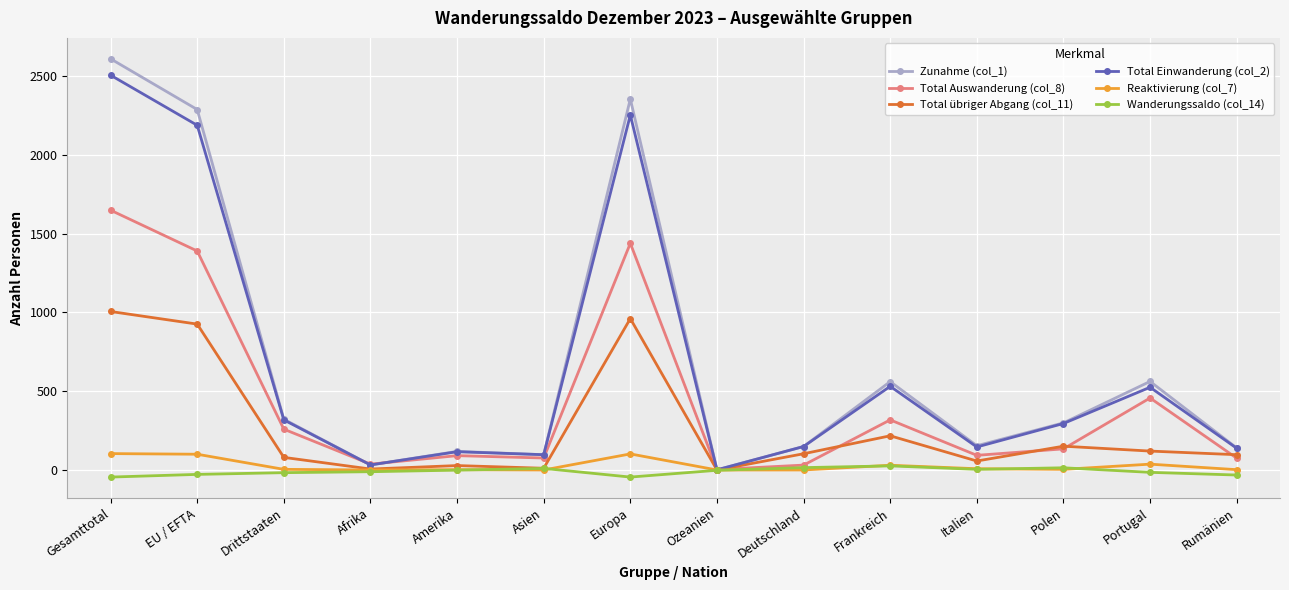

What is the spread (max minus min) of values at Gesamttotal?

2655